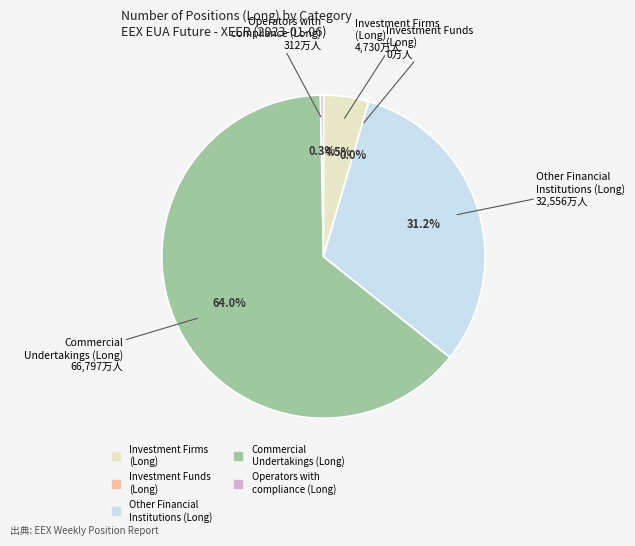

To the nearest percent, what percentage of the pie is Investment Firms
(Long)?

5%